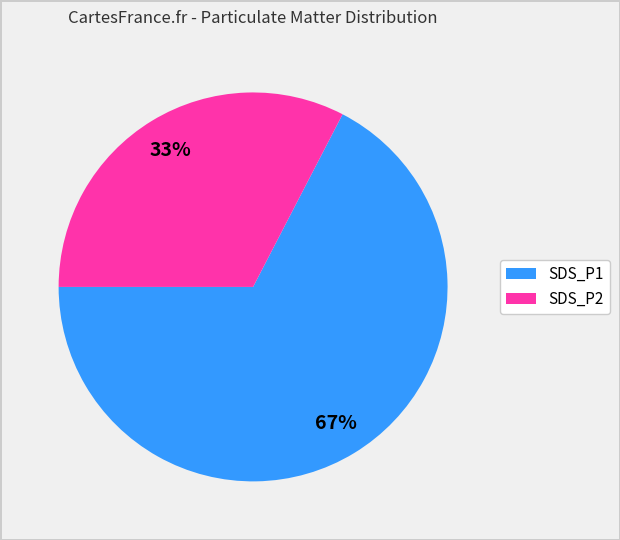

Is there any slice that represents more than half of the pie?

Yes